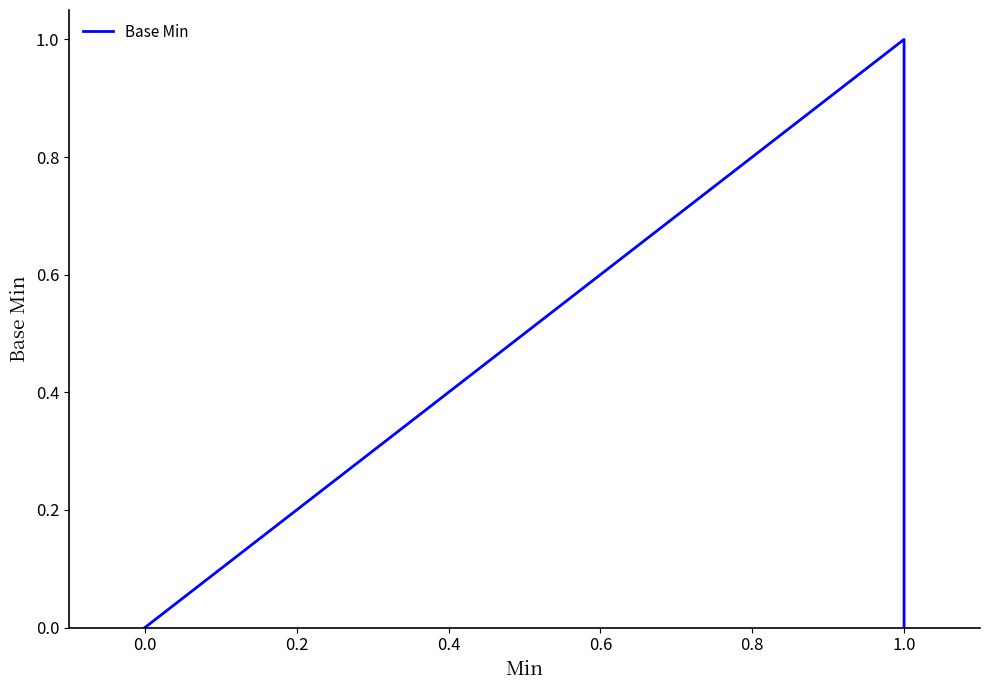

Does the chart have visible grid lines?

No